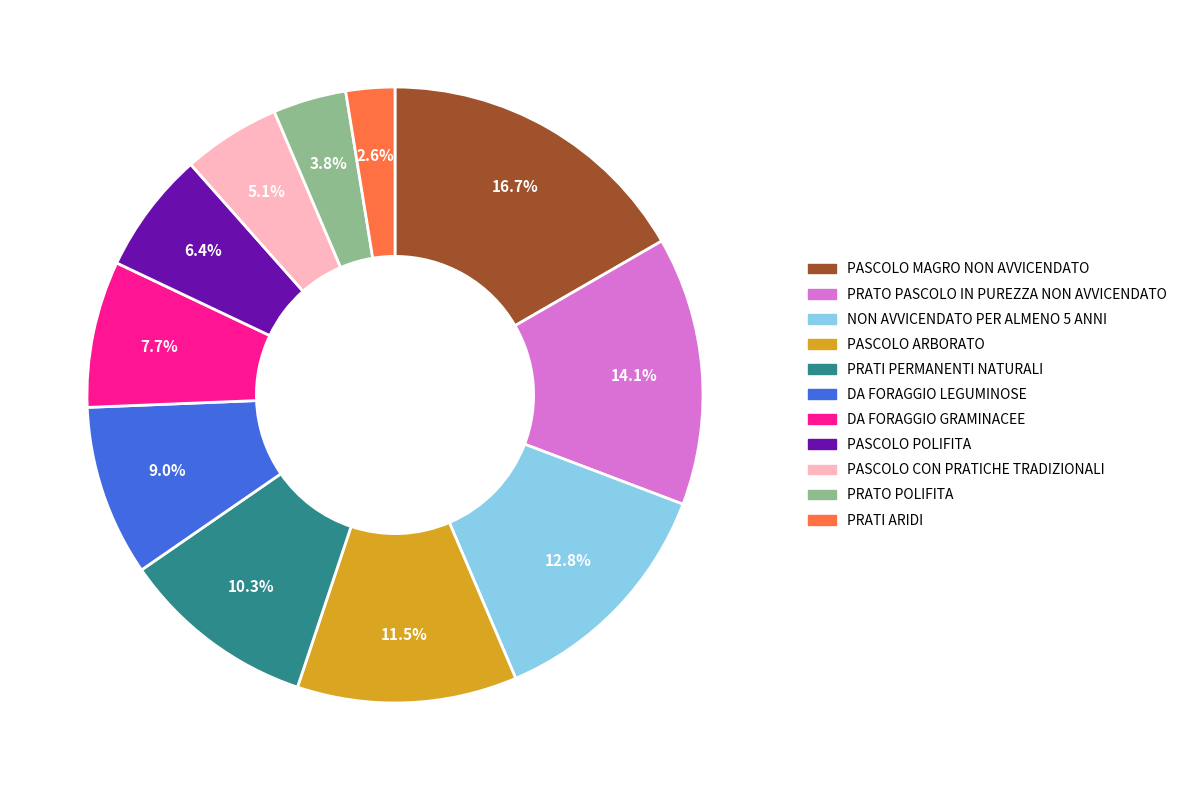

Is there a majority slice in this chart?

No